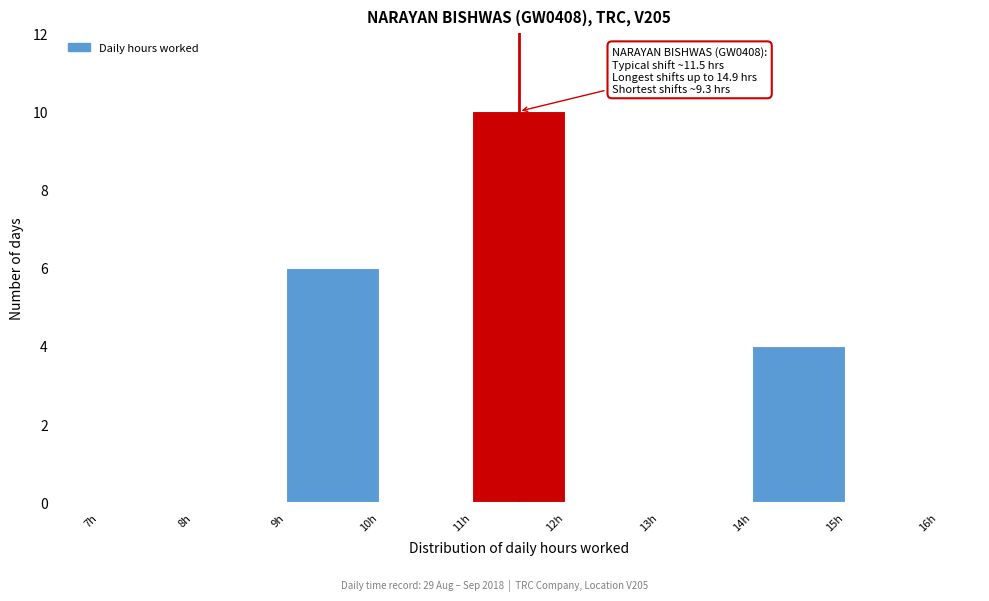

Over which range of the x-axis is the bar tallest?

11 to 12